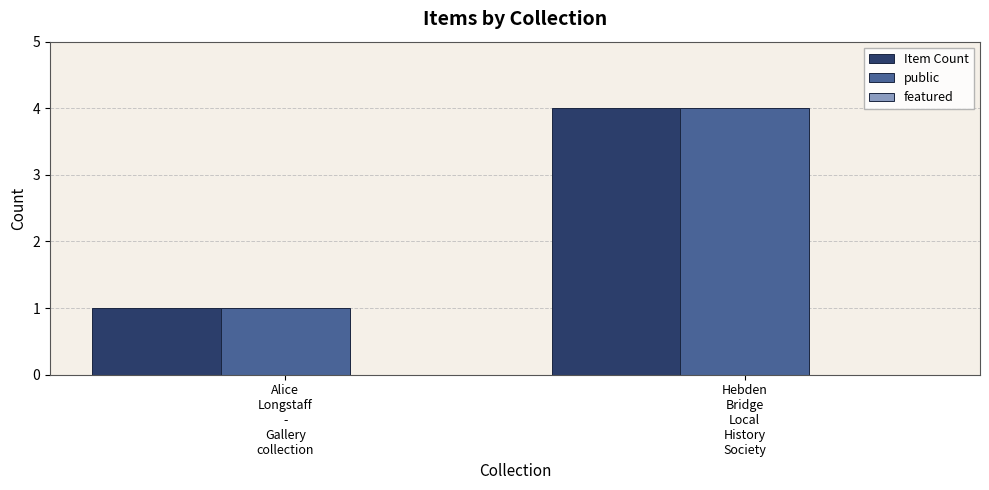

Is it true that public equals 1 at Alice
Longstaff
-
Gallery
collection?

True